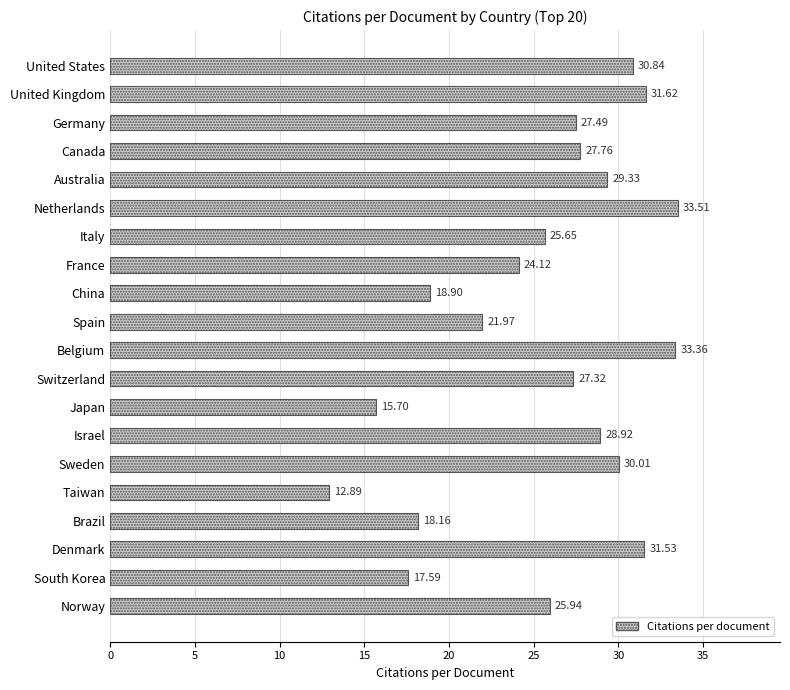

How many distinct data groups are displayed?

1